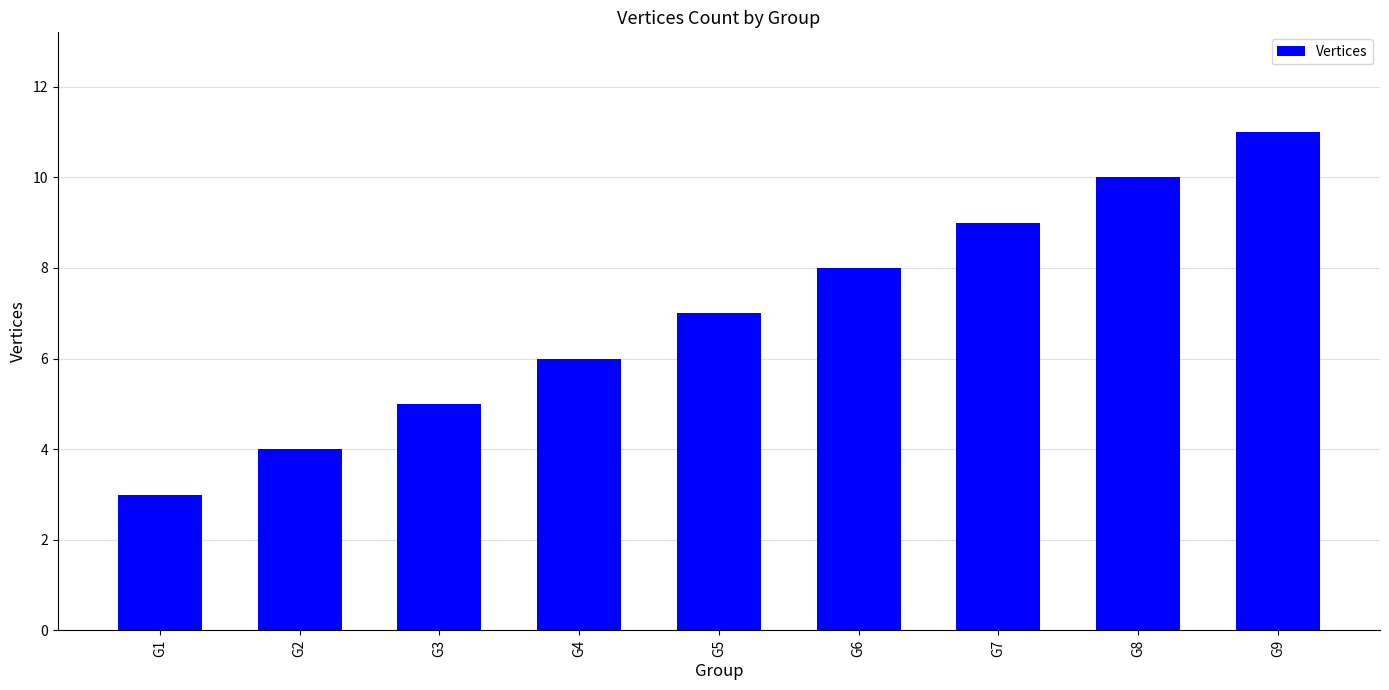

Reading left to right, transcribe all the data shown in this chart.

3	4	5	6	7	8	9	10	11